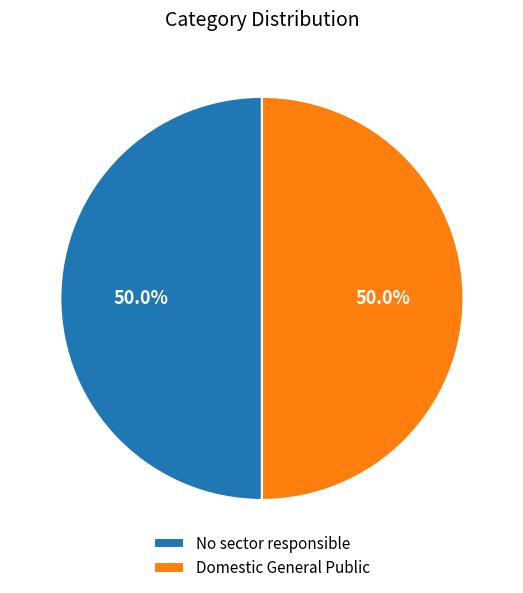

The No sector responsible slice represents 50% of the pie. True or false?

True